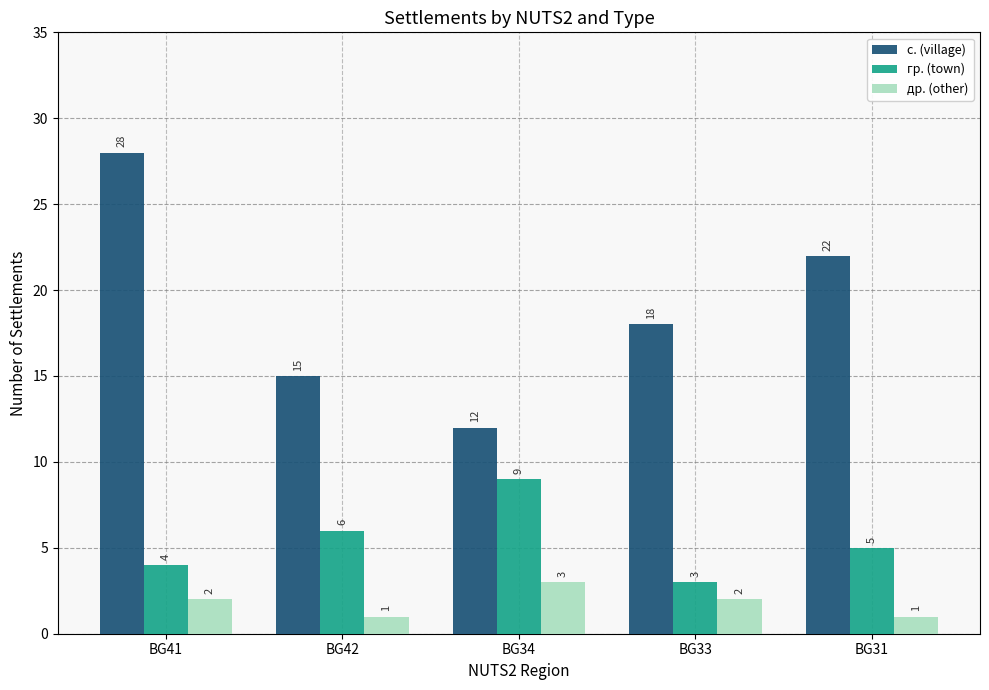

What is the value of the с. (village) bar at the 2nd from the left?

15